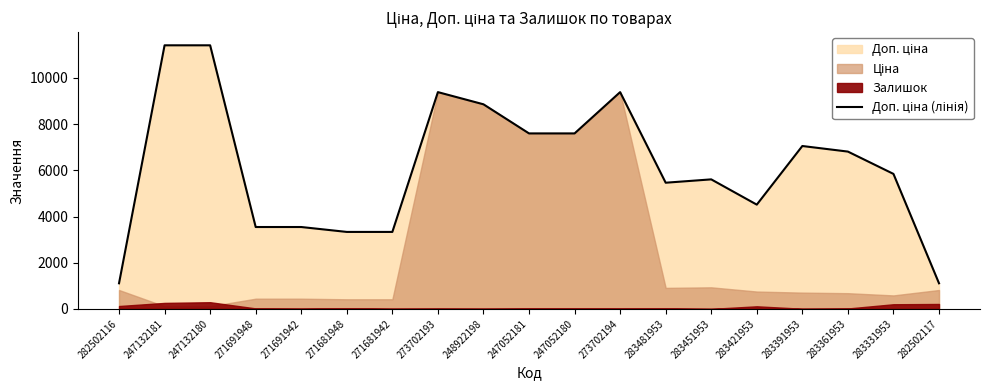

What is the label of the 16th point from the right?

271691948